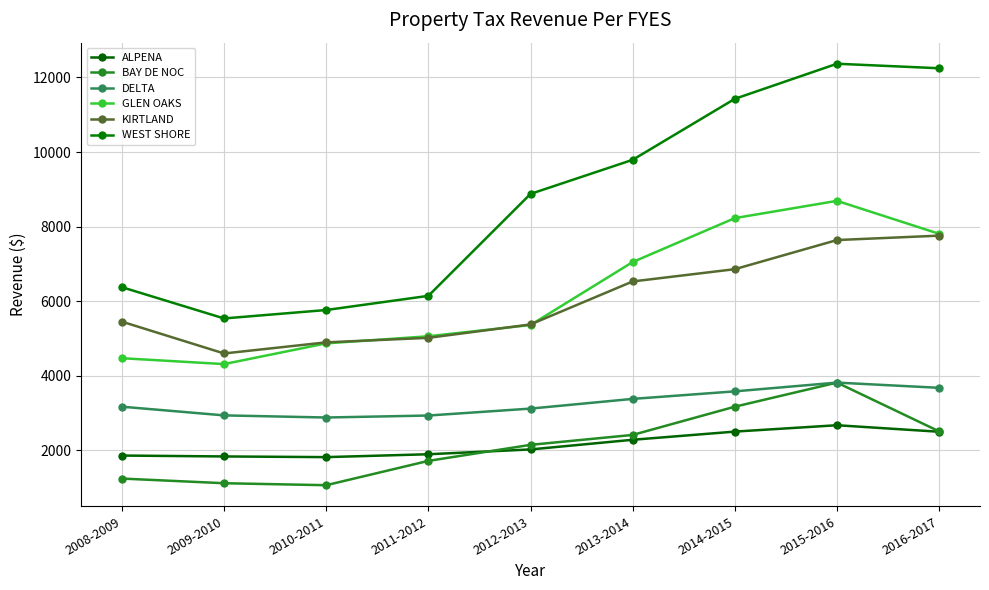

Does the chart display data point markers on the line(s)?

Yes